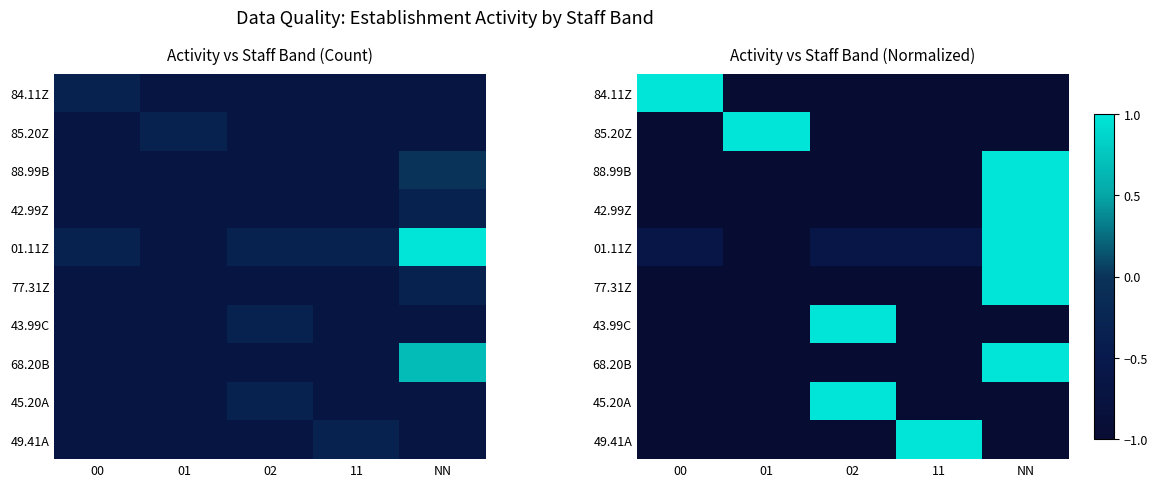

What is the average value of the 49.41A series?

-0.6